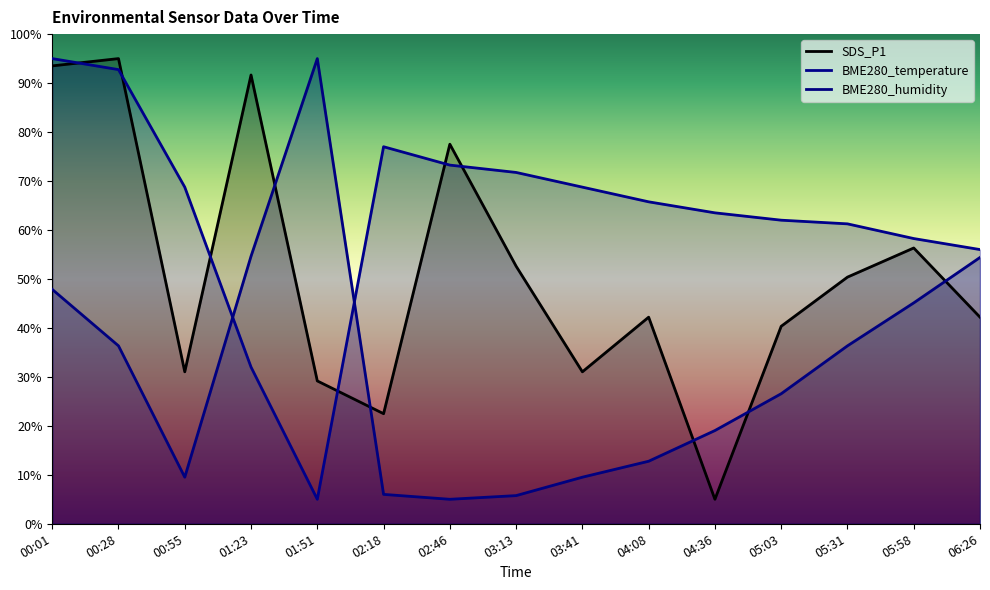

Reading left to right, what are all the values shown in this chart?

SDS_P1: 93.5	95.0	31.0	91.7	29.2	22.5	77.5	52.6	31.0	42.2	5.0	40.3	50.4	56.3	42.2
BME280_temperature: 95.0	92.7	68.7	32.0	5.0	77.0	73.2	71.7	68.7	65.7	63.5	62.0	61.2	58.2	56.0
BME280_humidity: 47.9	36.3	9.5	54.6	95.0	6.0	5.0	5.8	9.5	12.8	19.0	26.6	36.3	45.1	54.4